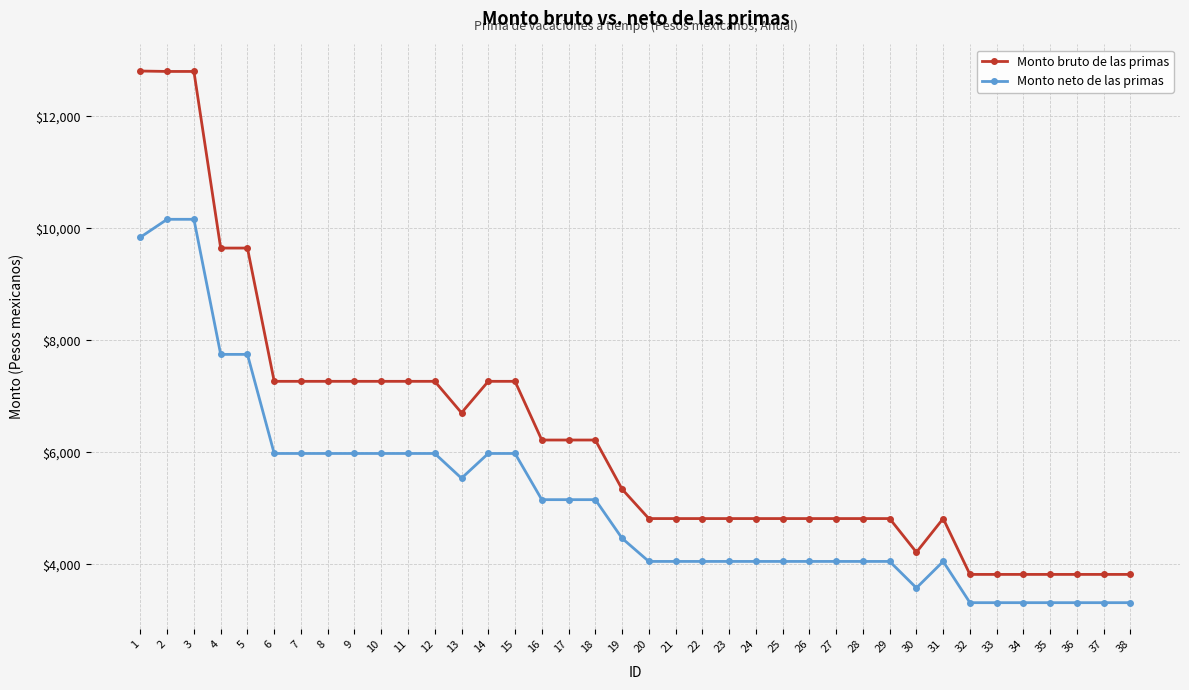

At how many categories does at least one series exceed 5807?

18